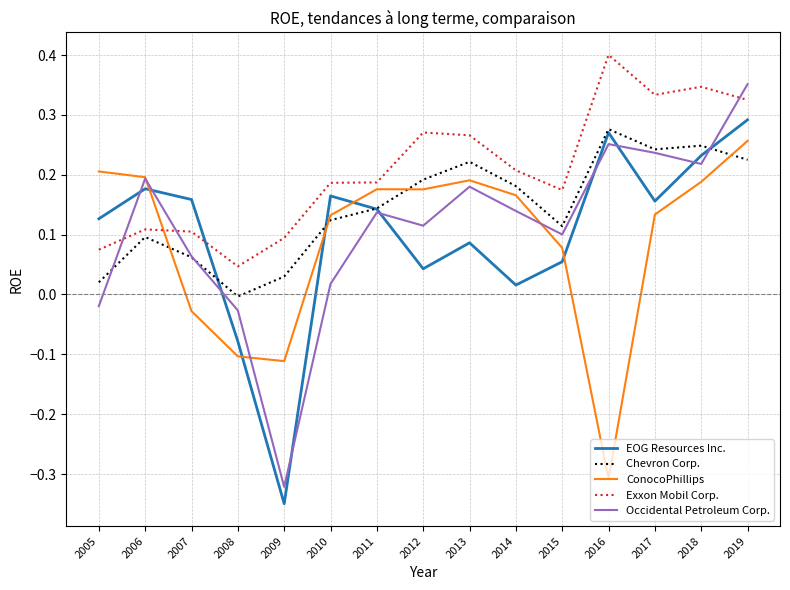

Which series has the largest range (max minus min)?

Occidental Petroleum Corp.